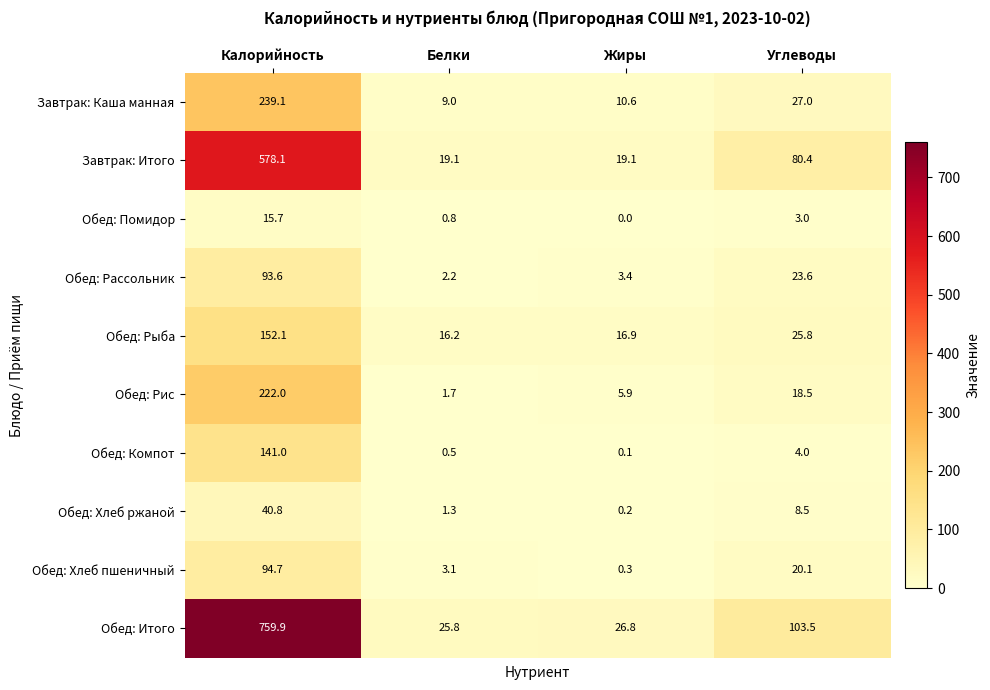

At Углеводы, list the series in order from largest to smallest.

Обед: Итого, Завтрак: Итого, Завтрак: Каша манная, Обед: Рыба, Обед: Рассольник, Обед: Хлеб пшеничный, Обед: Рис, Обед: Хлеб ржаной, Обед: Компот, Обед: Помидор